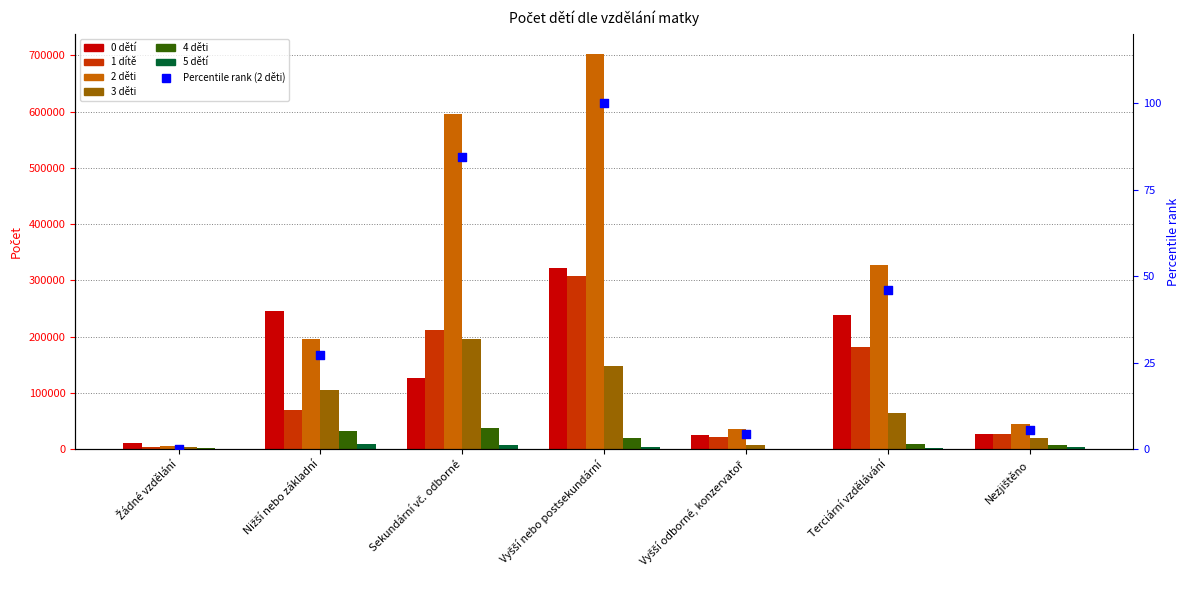

Which series reaches the minimum Y coordinate?

5 dětí